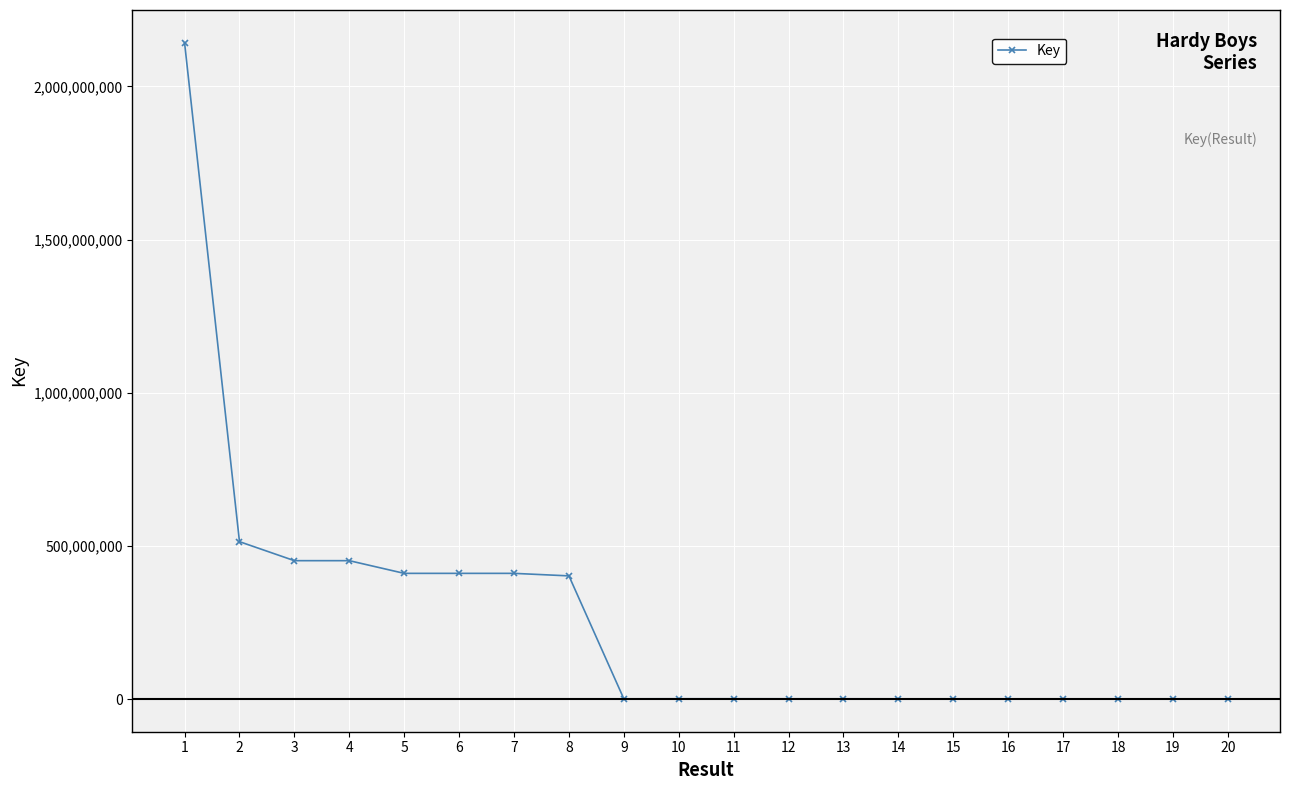

True or false: there are more than 1 points higher than both neighbors.

True